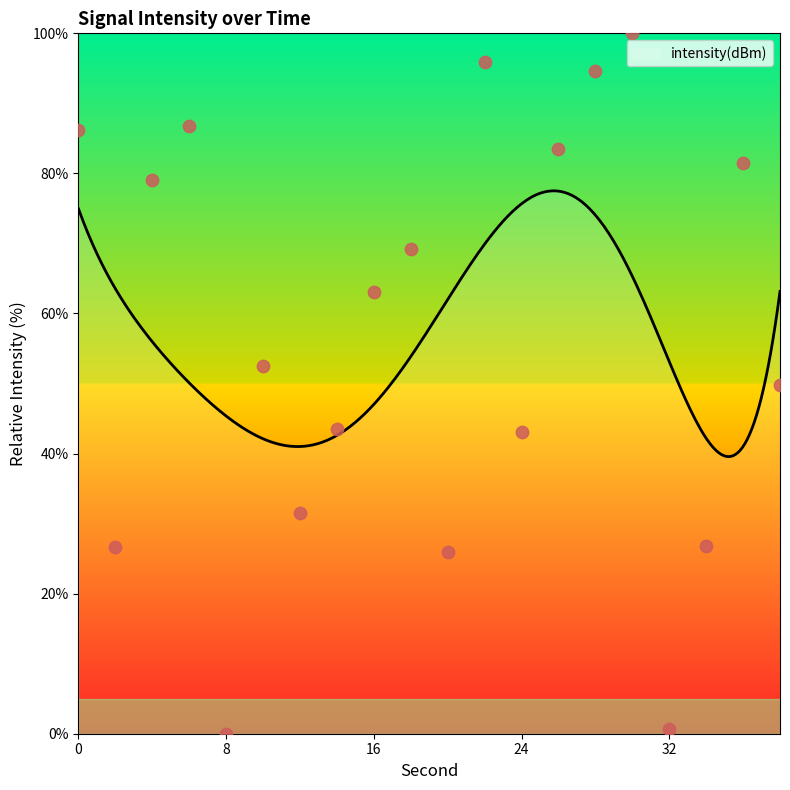

Approximately how many times larger is the value at 14 compared to 38?

0.9